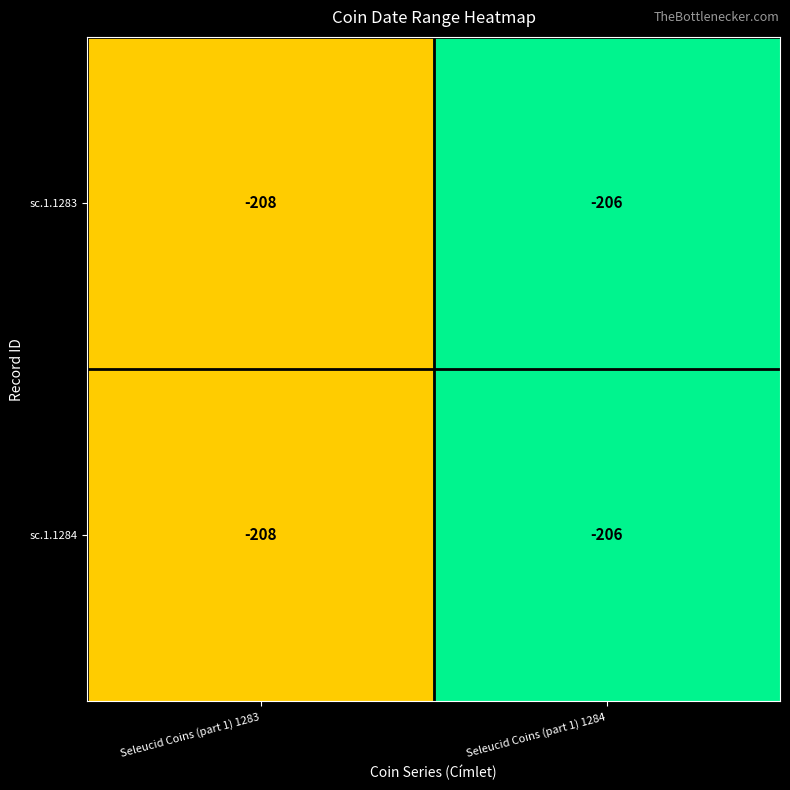

What is the sum of all sc.1.1283 values?

-414